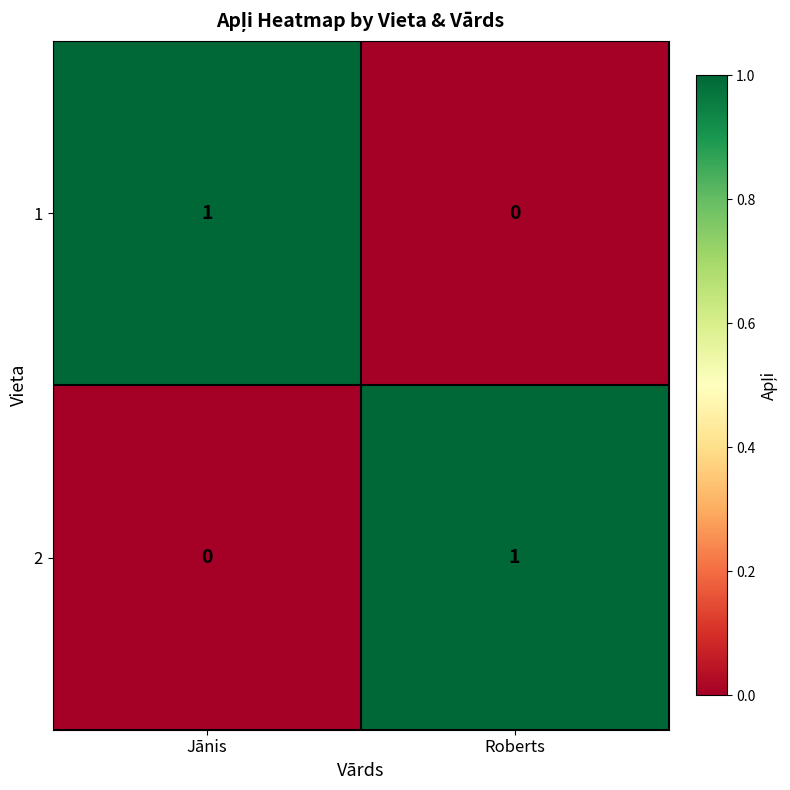

Reading right to left, what are all the values shown in this chart?

1: Roberts=0	Jānis=1
2: Roberts=1	Jānis=0